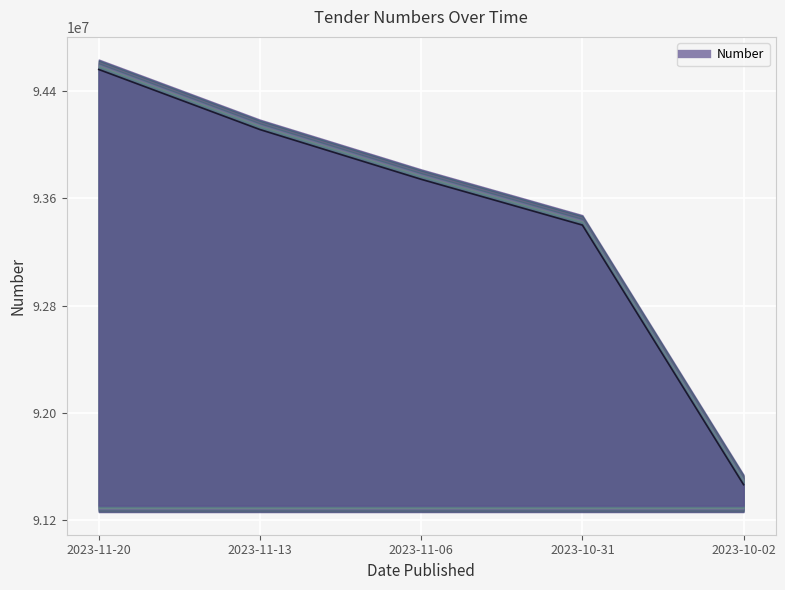

What is the sum of all values?

467282124